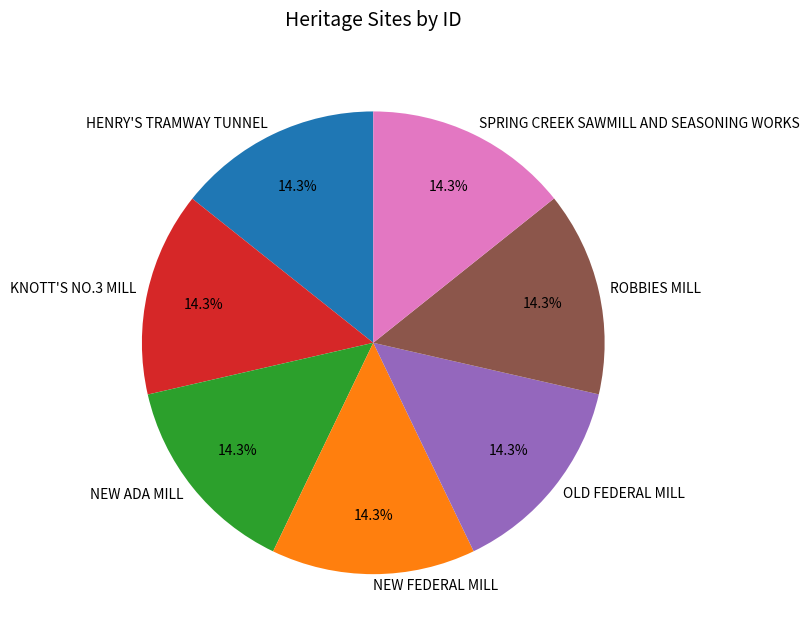

How many segments does this pie chart have?

7